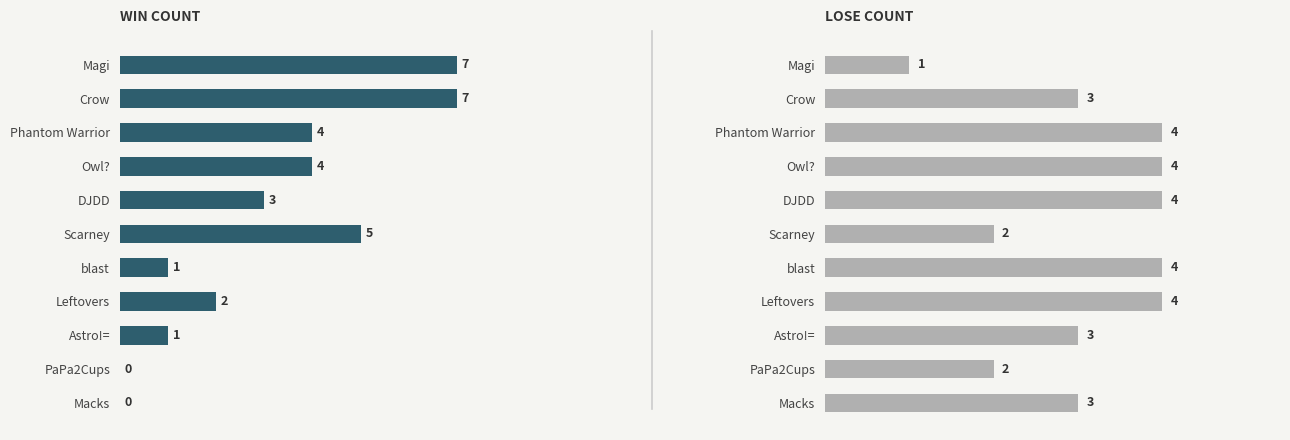

What is the difference between the maximum and minimum values in the Lose series?

3